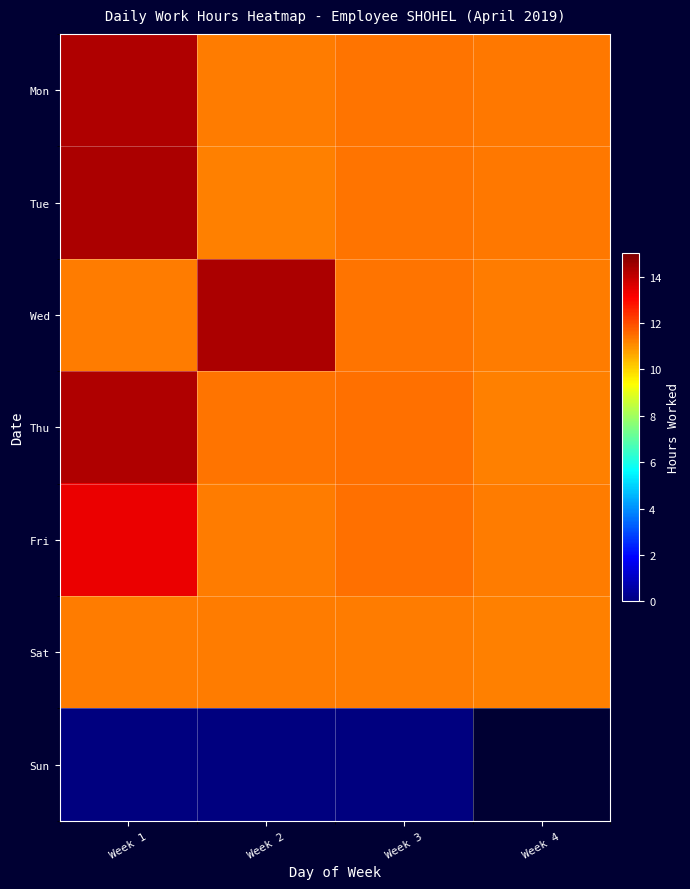

Which category has the lowest value across all series?

Week 1